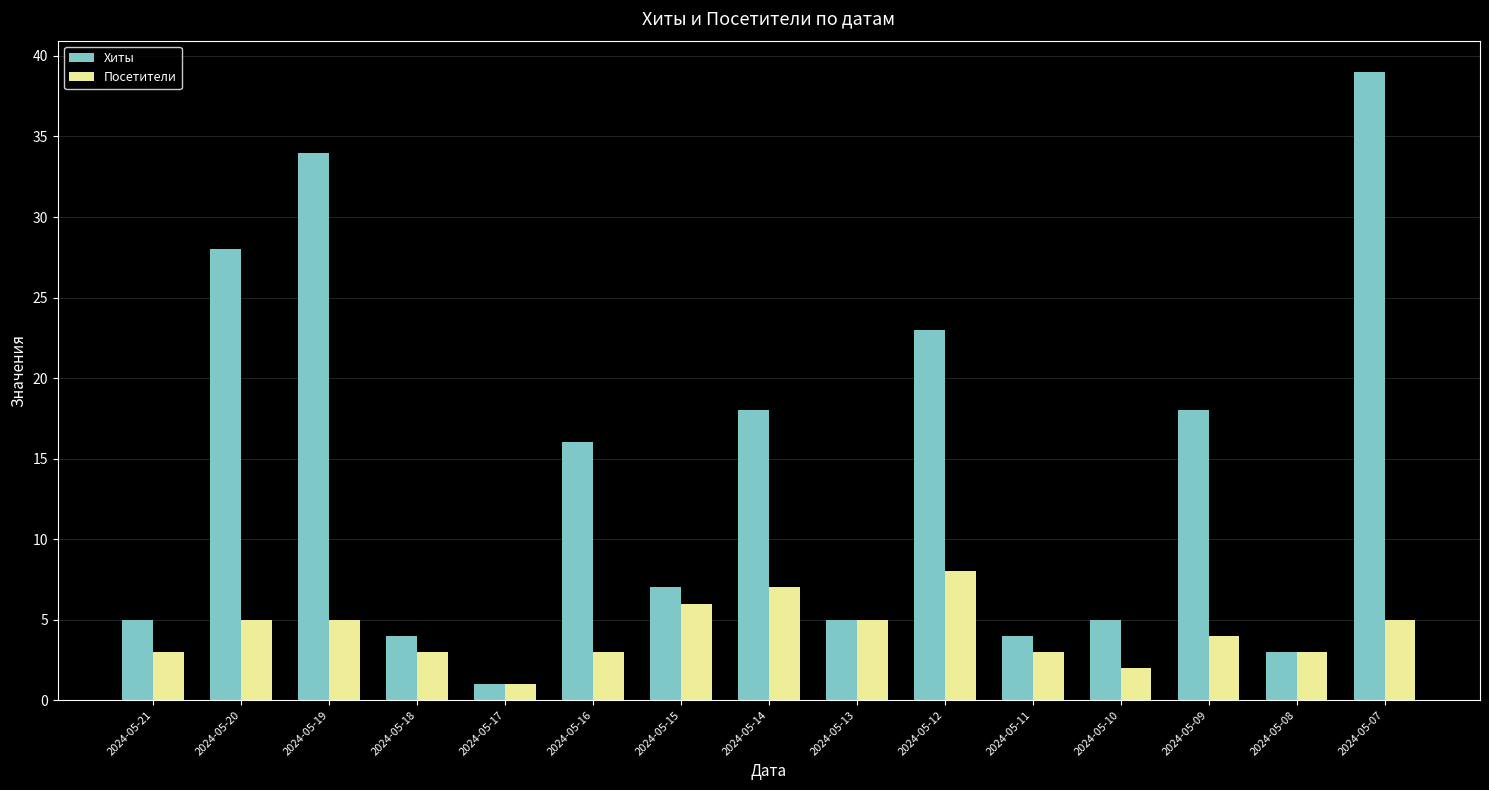

What is the sum of all Посетители values?

63